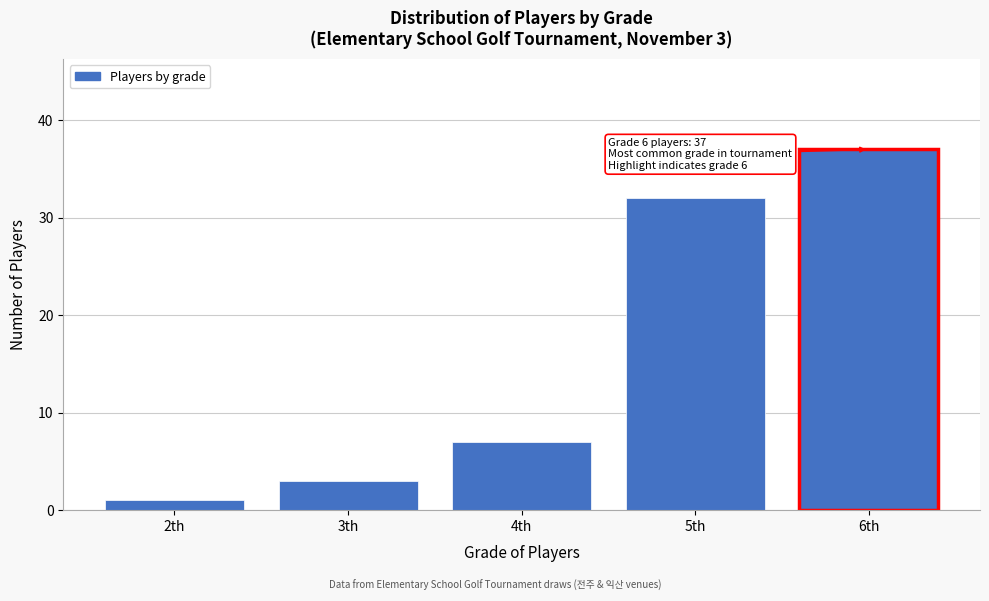

Reading left to right, what are all the values shown in this chart?

2th=1	3th=3	4th=7	5th=32	6th=37